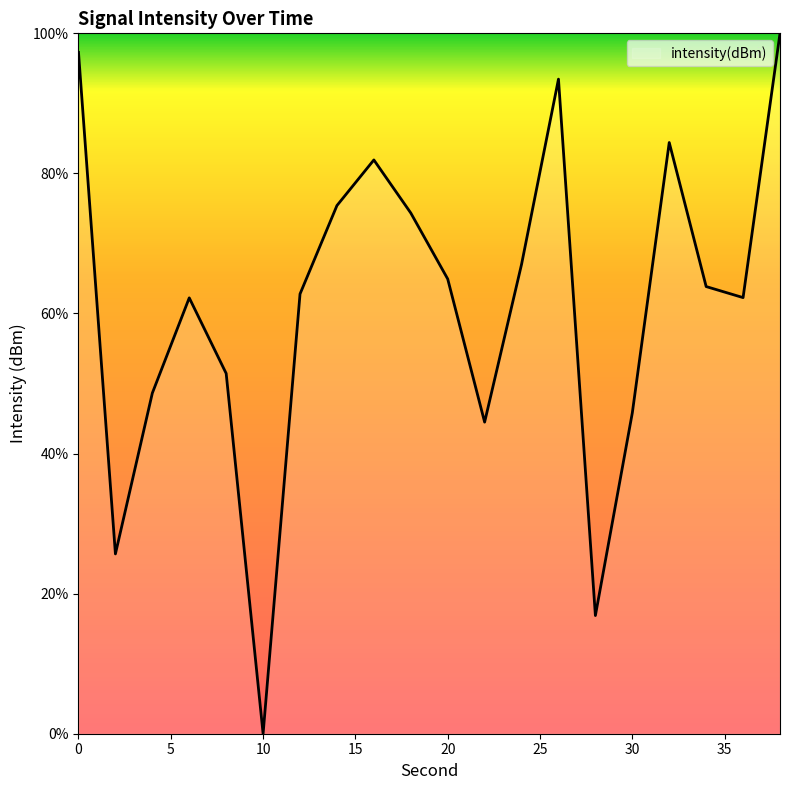

What is the greatest value displayed?

100.0